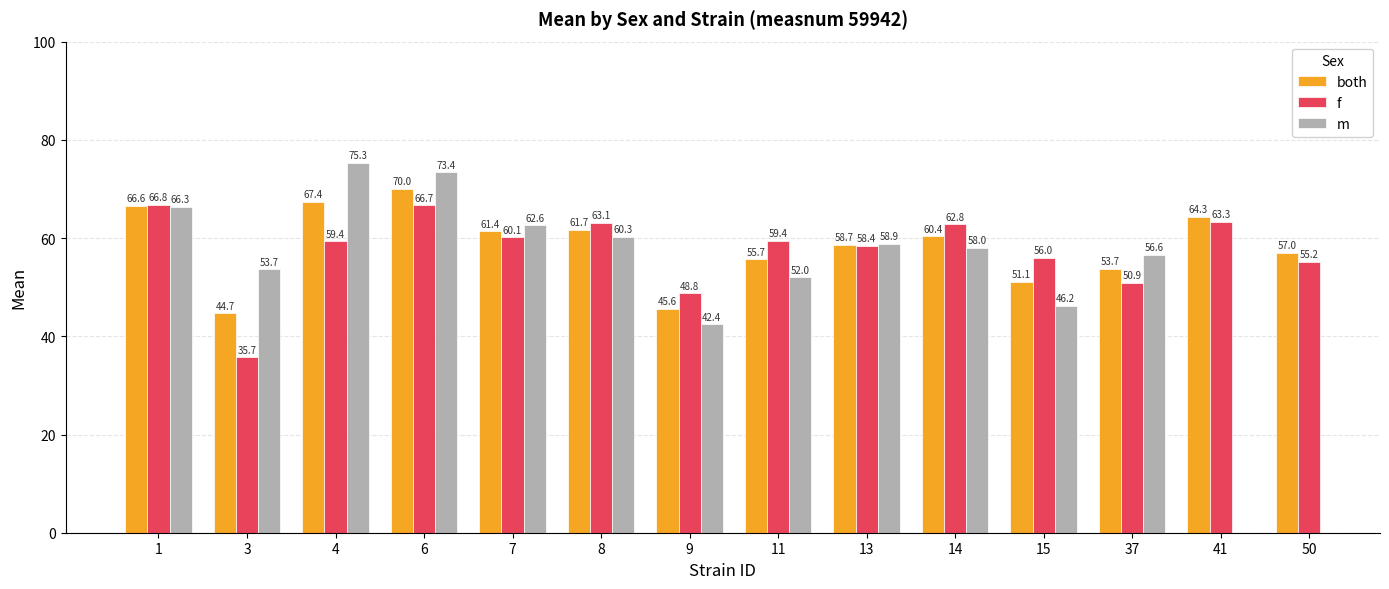

How many data points in both are less than 60?

7